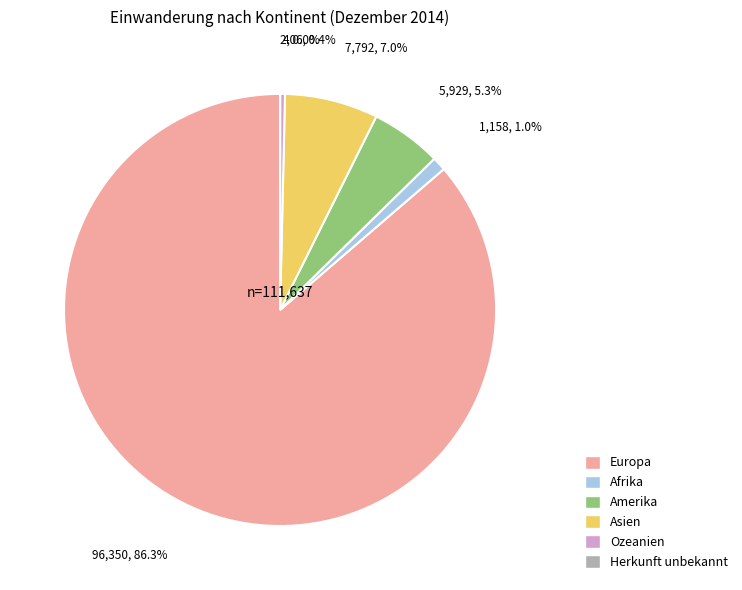

True or false: Amerika accounts for 19% of the total.

False